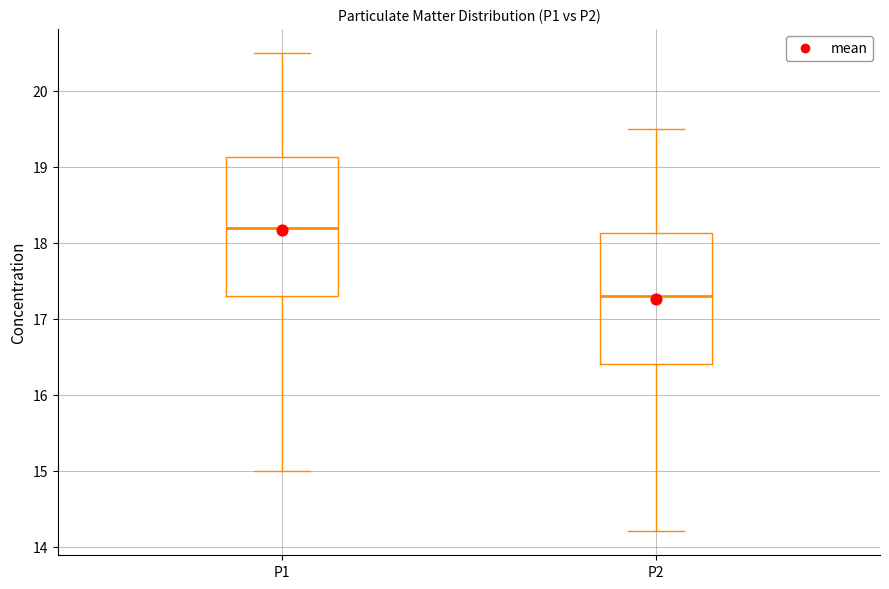

Reading left to right, transcribe this box plot: for each box, give where its median line is, the range the box spans, and where its two whiskers end, as read against the y-axis. The values are not printed on the chart, so give them approximately, as read against the axis.

P1: median 18.2, box 17.3 to 19.1, whiskers 15.0 to 20.5
P2: median 17.3, box 16.4 to 18.1, whiskers 14.2 to 19.5